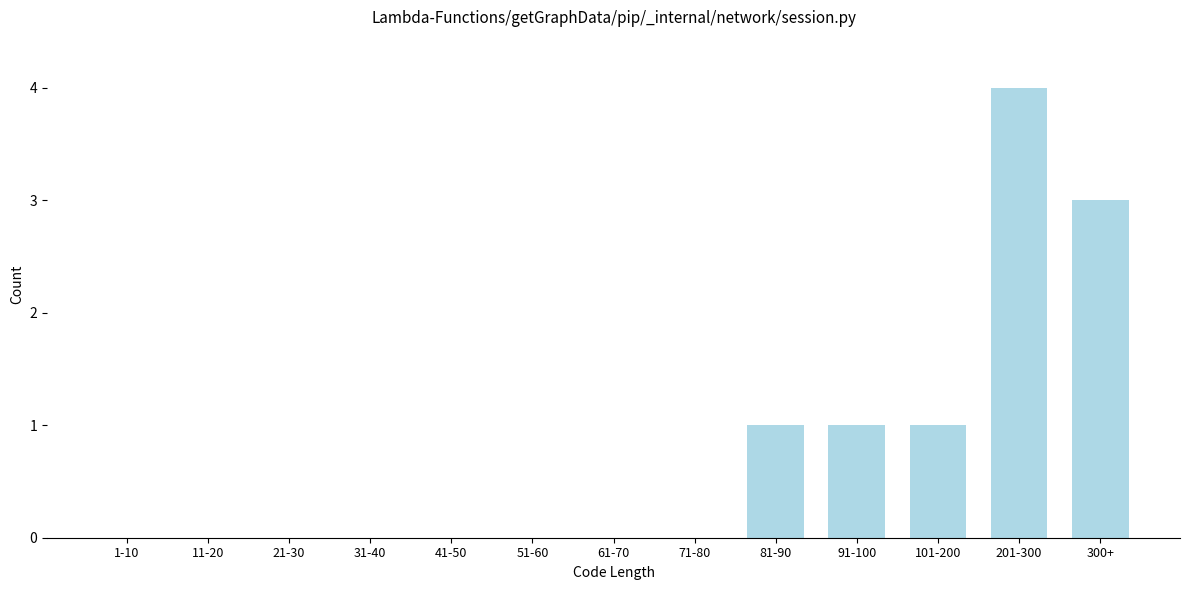

Reading left to right, transcribe all the data shown in this chart.

1-10=0	11-20=0	21-30=0	31-40=0	41-50=0	51-60=0	61-70=0	71-80=0	81-90=1	91-100=1	101-200=1	201-300=4	300+=3